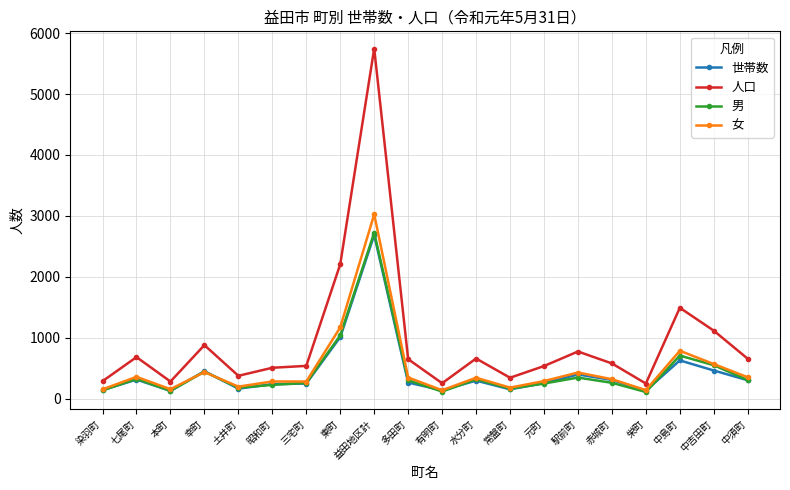

What is the smallest value displayed?

108